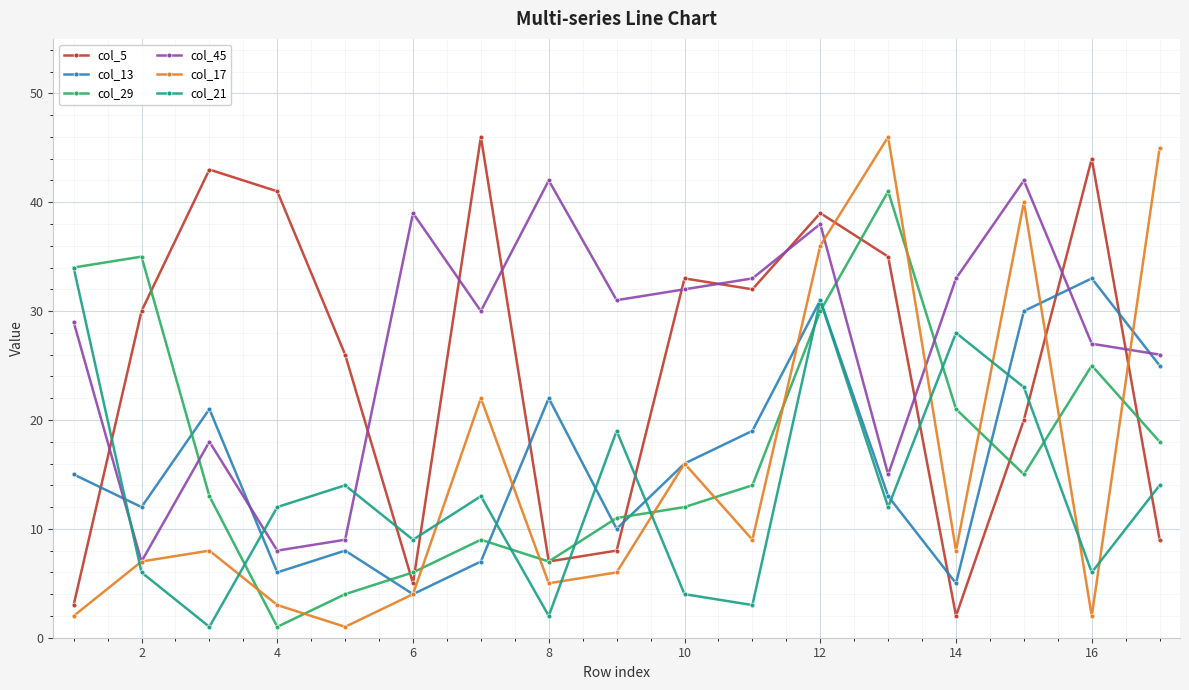

Reading right to left, what are all the values shown in this chart?

col_5: 9	44	20	2	35	39	32	33	8	7	46	5	26	41	43	30	3
col_13: 25	33	30	5	13	31	19	16	10	22	7	4	8	6	21	12	15
col_29: 18	25	15	21	41	30	14	12	11	7	9	6	4	1	13	35	34
col_45: 26	27	42	33	15	38	33	32	31	42	30	39	9	8	18	7	29
col_17: 45	2	40	8	46	36	9	16	6	5	22	4	1	3	8	7	2
col_21: 14	6	23	28	12	31	3	4	19	2	13	9	14	12	1	6	34